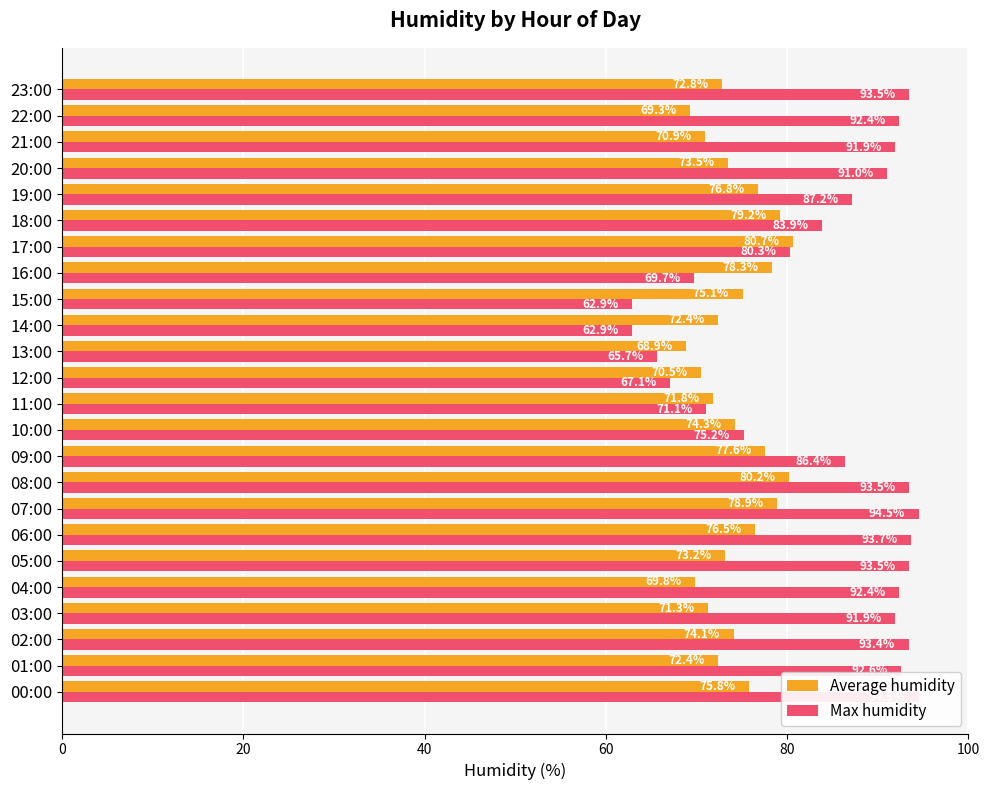

Which category has the lowest value across all series?

14:00